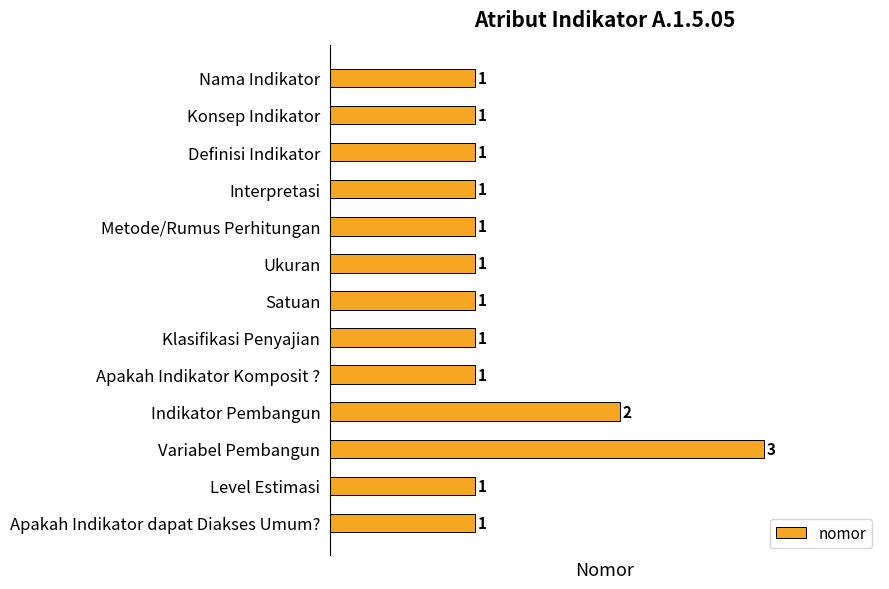

What is the label of the 8th bar from the bottom?

Ukuran